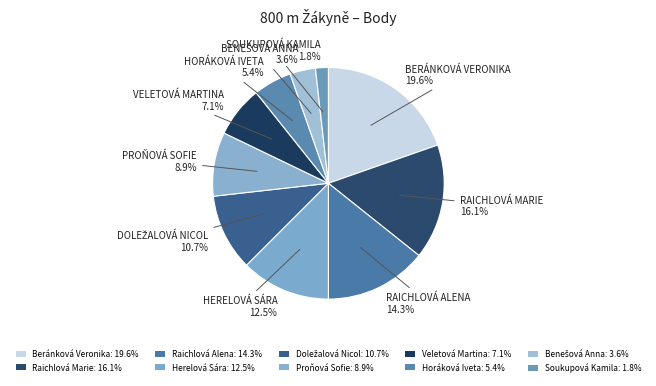

How many segments does this pie chart have?

10